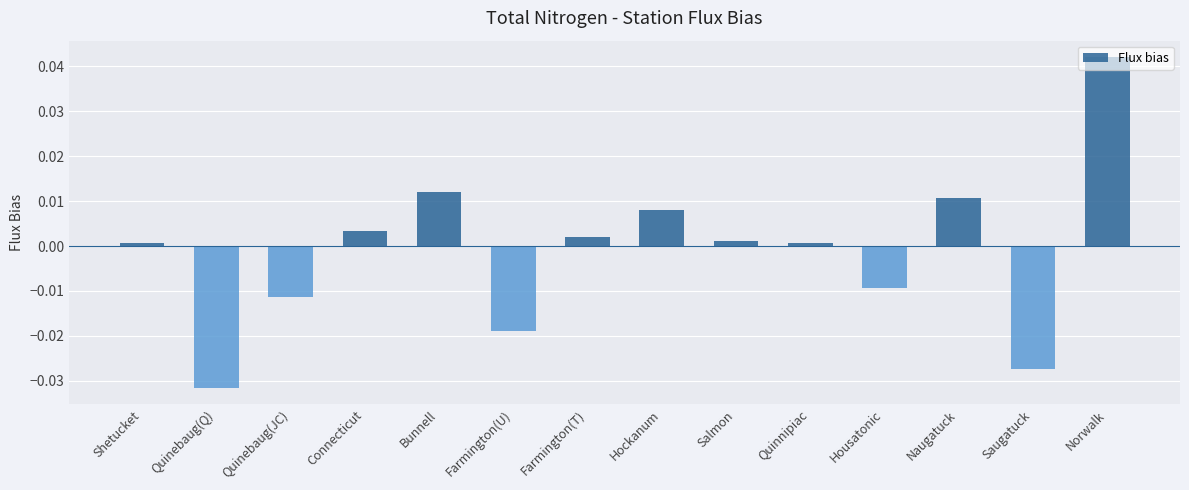

What is the label of the 12th bar from the right?

Quinebaug(JC)